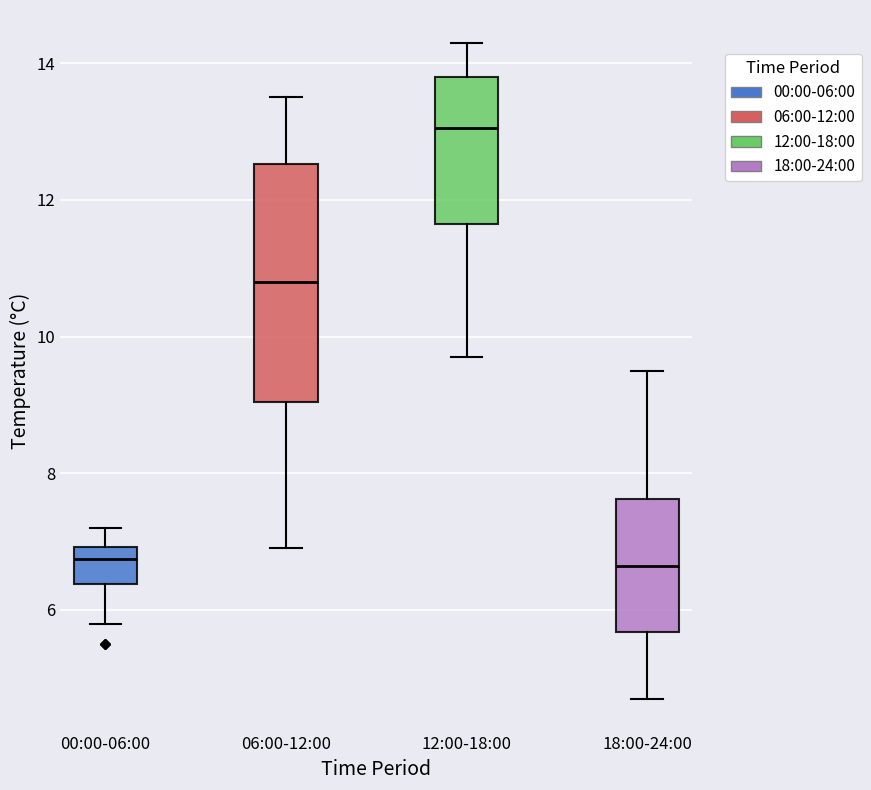

Where does the lower whisker of the box for 00:00-06:00 end on the y-axis? The values are not printed on the chart, so give them approximately, as read against the axis.

5.8